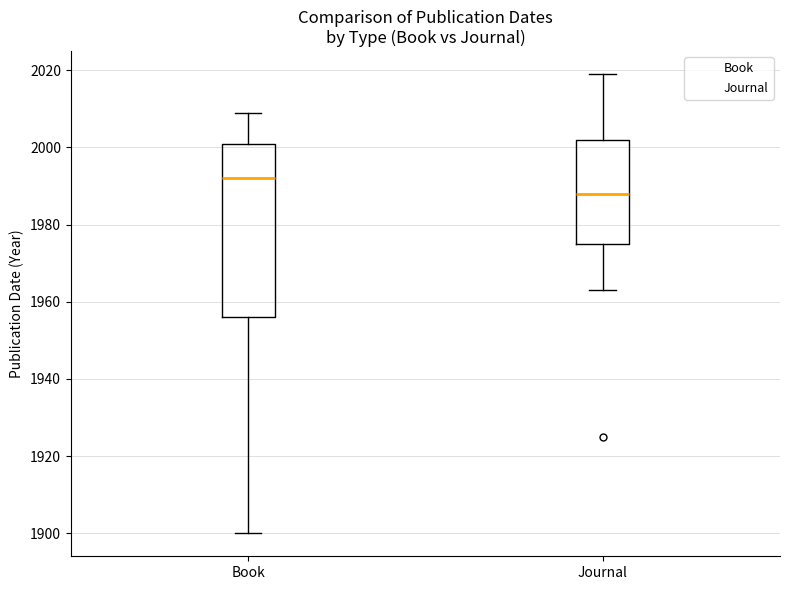

Reading left to right, read every box against the y-axis: the position of its median line, the range the box covers, and the ends of its whiskers. The values are not printed on the chart, so give them approximately, as read against the axis.

Book: median 1992, box 1956 to 2002, whiskers 1900 to 2010
Journal: median 1988, box 1976 to 2002, whiskers 1964 to 2020